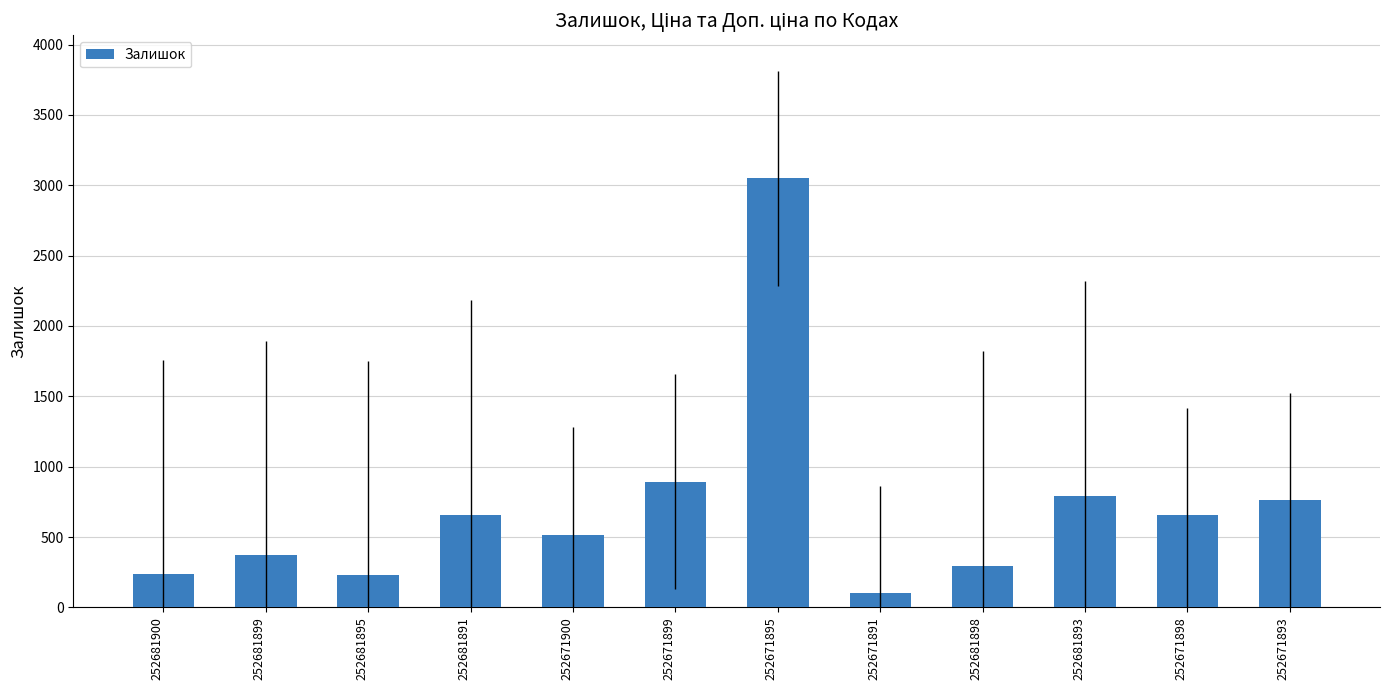

What is the change in value from 252681895 to 252681891?

+430